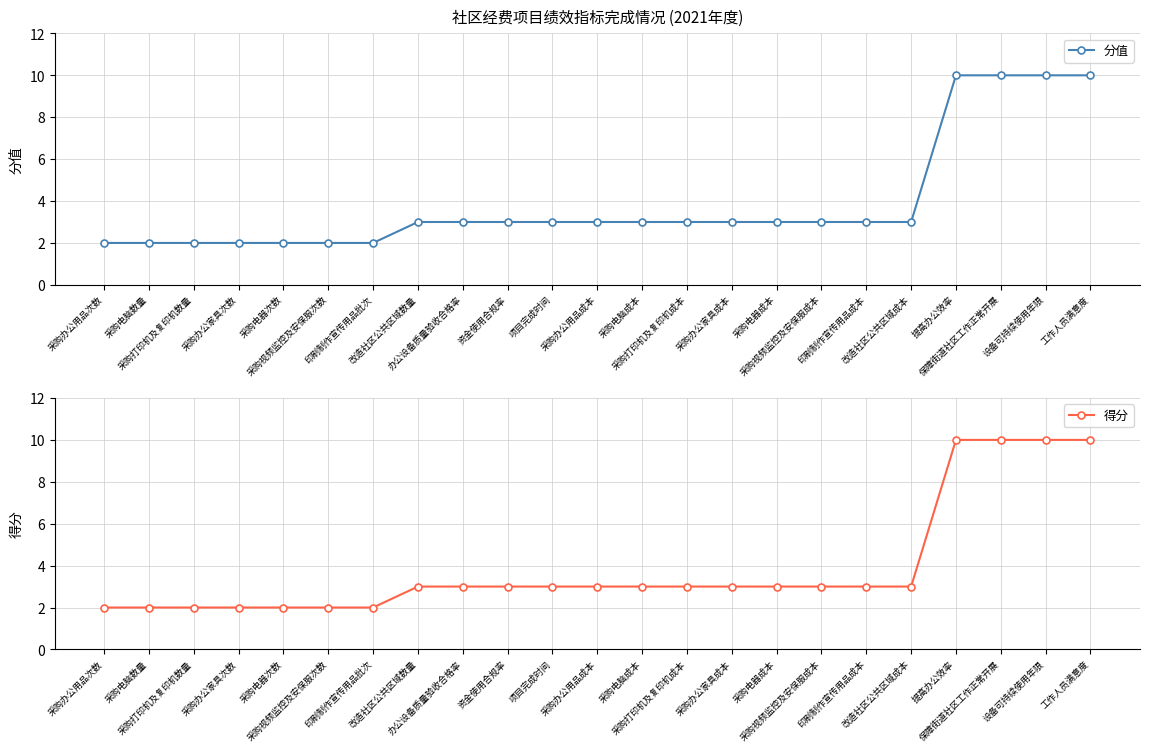

What is the difference between the second highest and second lowest values in the 分值 series?

8